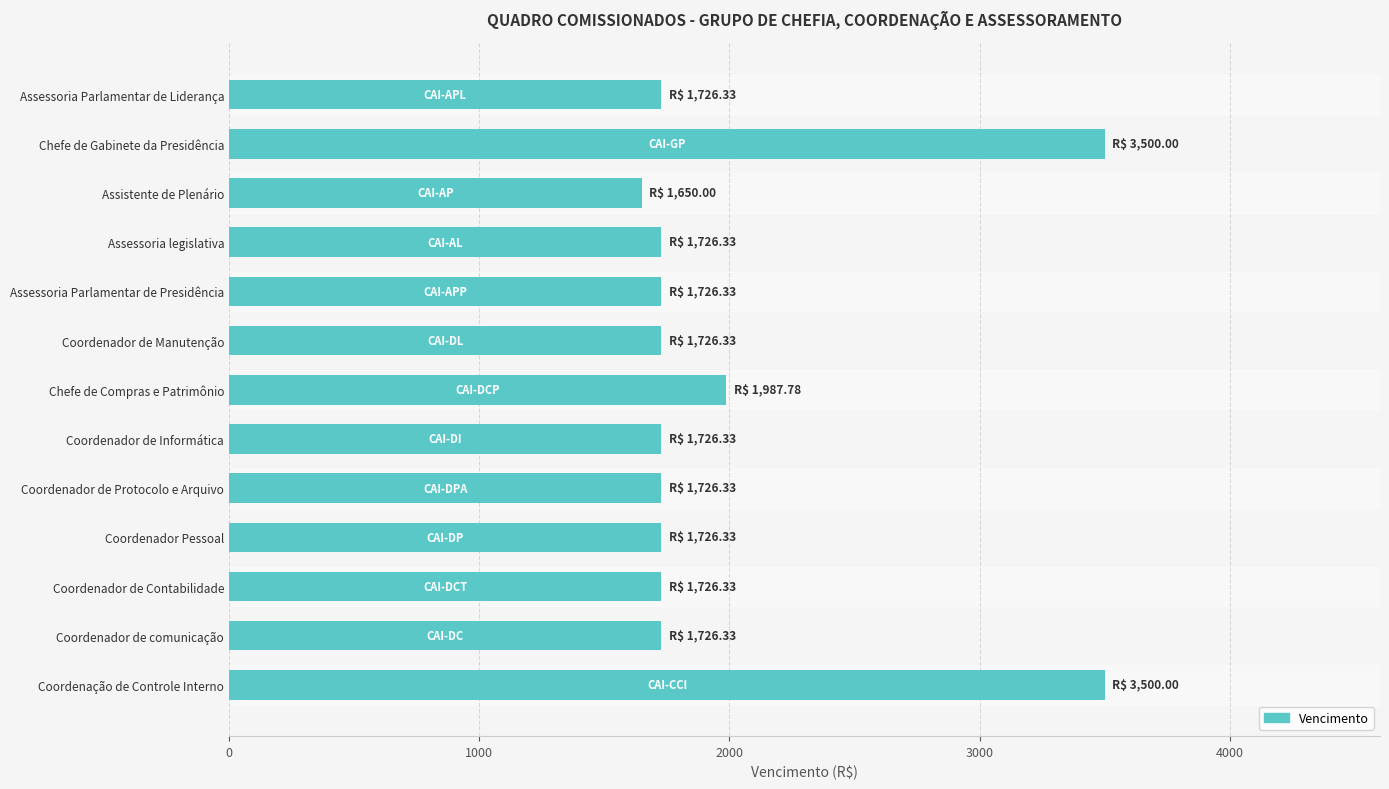

What is the minimum value shown in the chart?

1650.0